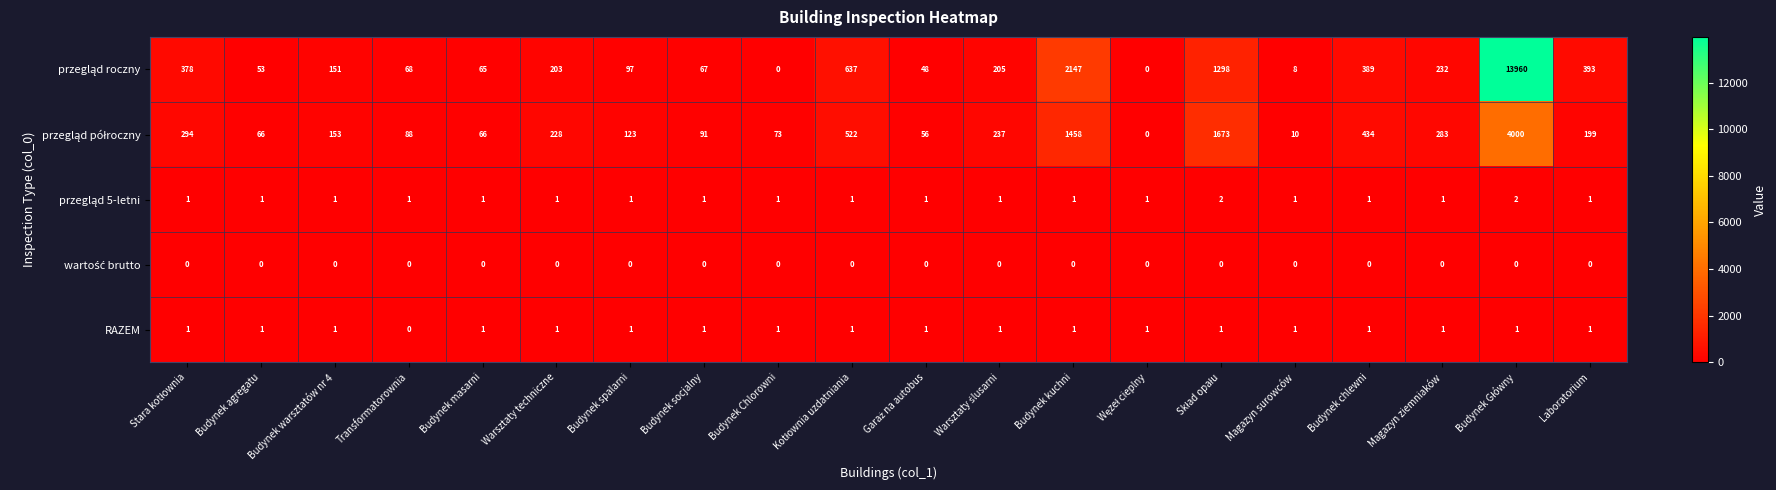

The value of RAZEM at Magazyn surowców is 2. True or false?

False